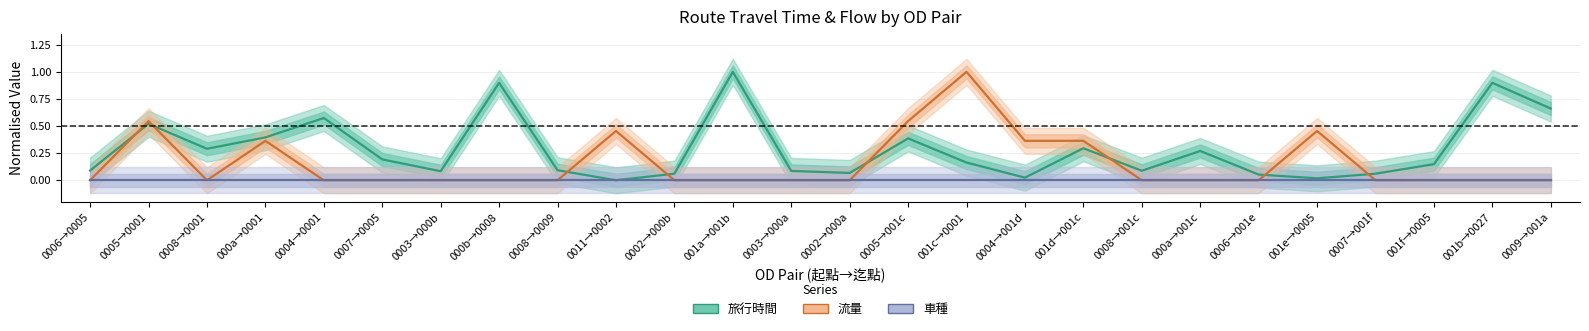

Which category has the lowest value across all series?

0011→0002